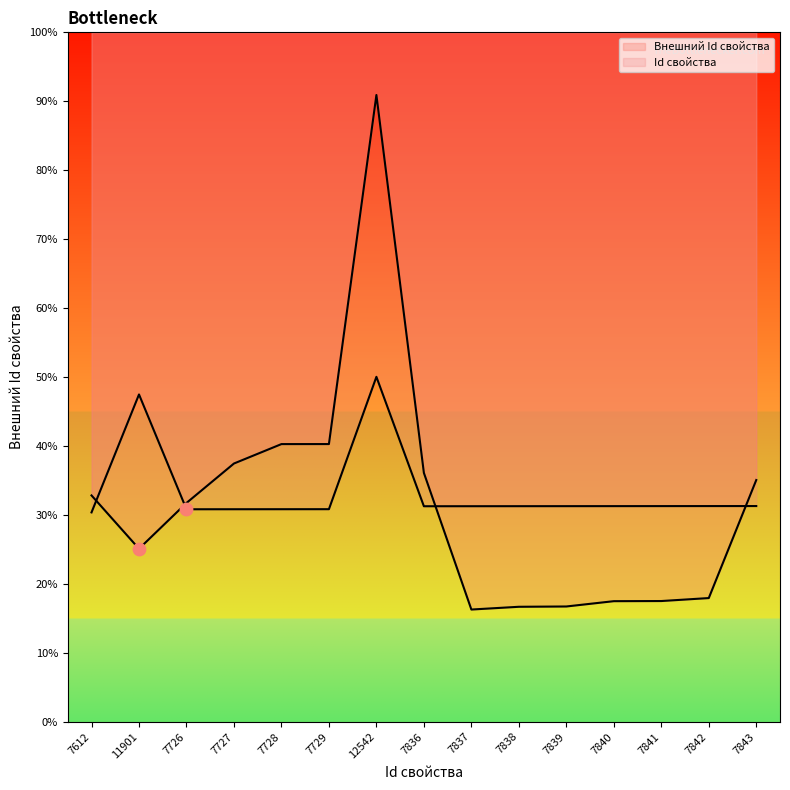

What are all the series names shown in the legend?

Внешний Id свойства, Id свойства